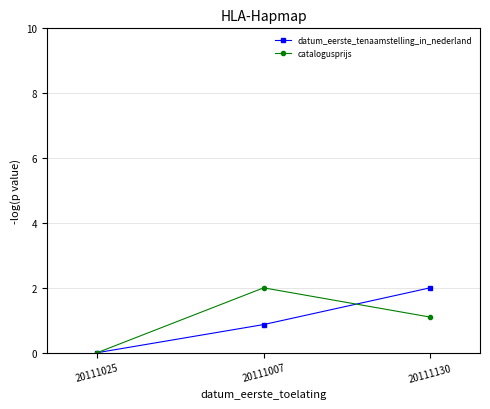

What are all the series names shown in the legend?

datum_eerste_tenaamstelling_in_nederland, catalogusprijs